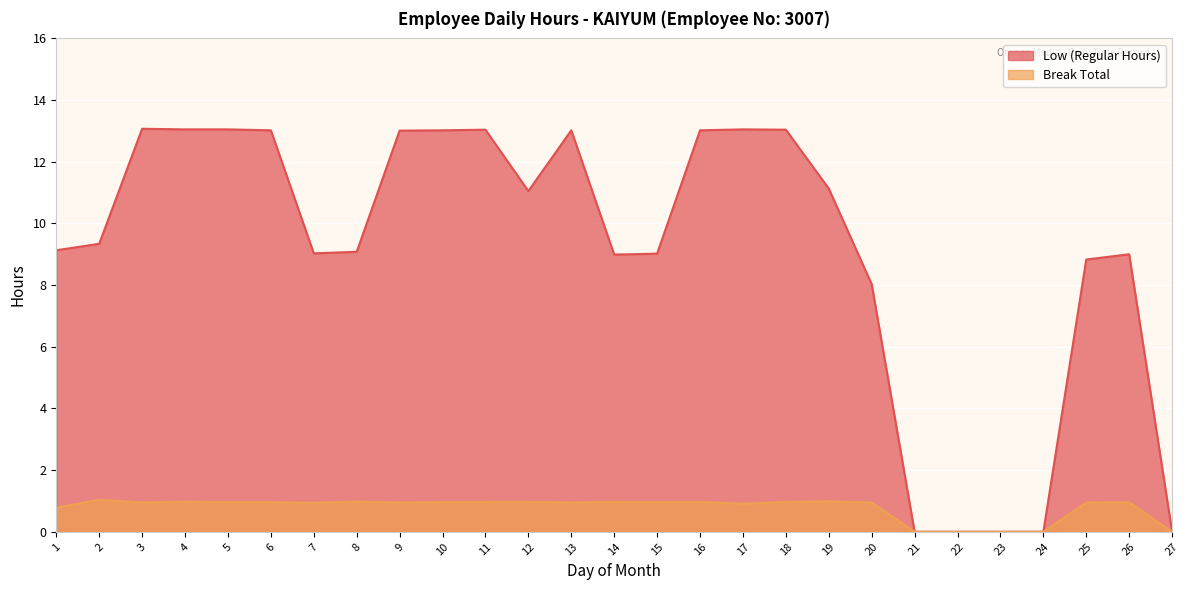

True or false: Low (Regular Hours) has a value of 17.8 at 13.

False